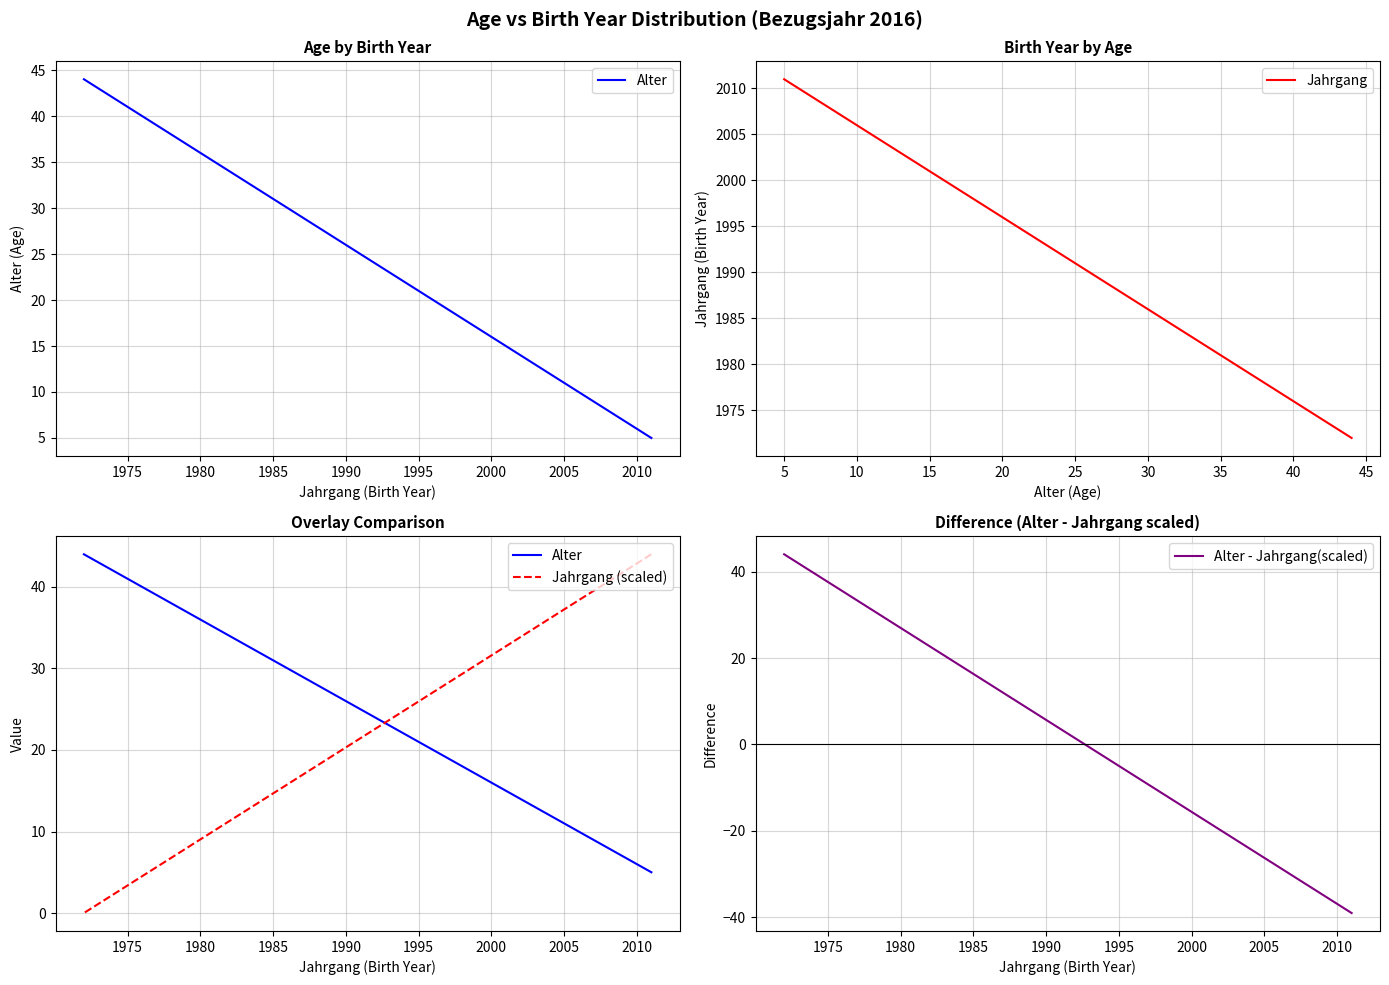

Is the value of Alter at 12 greater than the value of Jahrgang at 1995?

No